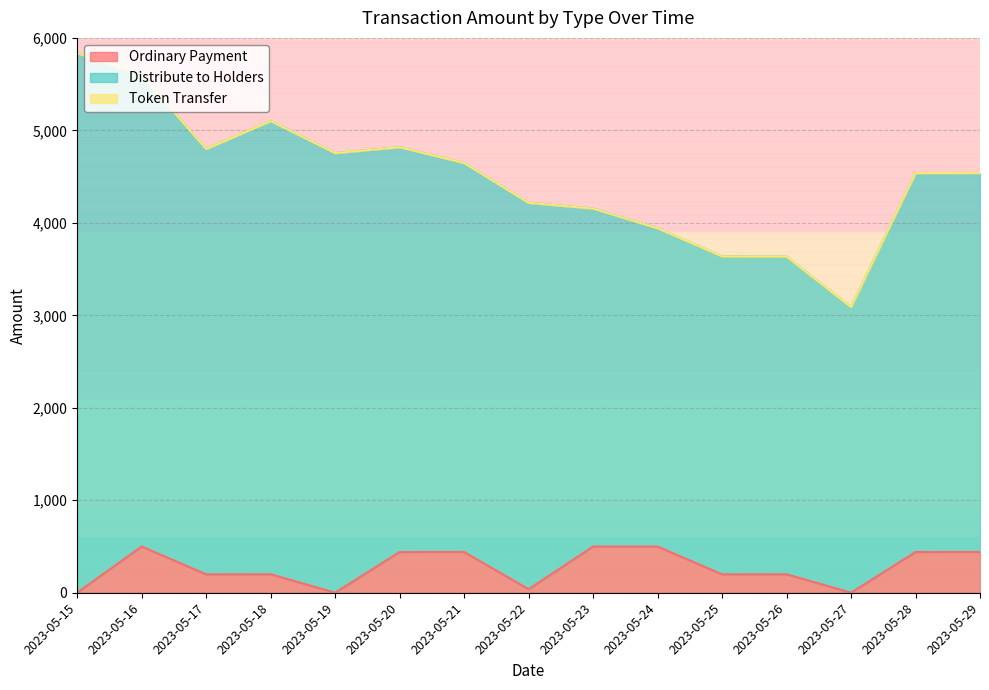

What are all the series names shown in the legend?

Ordinary Payment, Distribute to Holders, Token Transfer